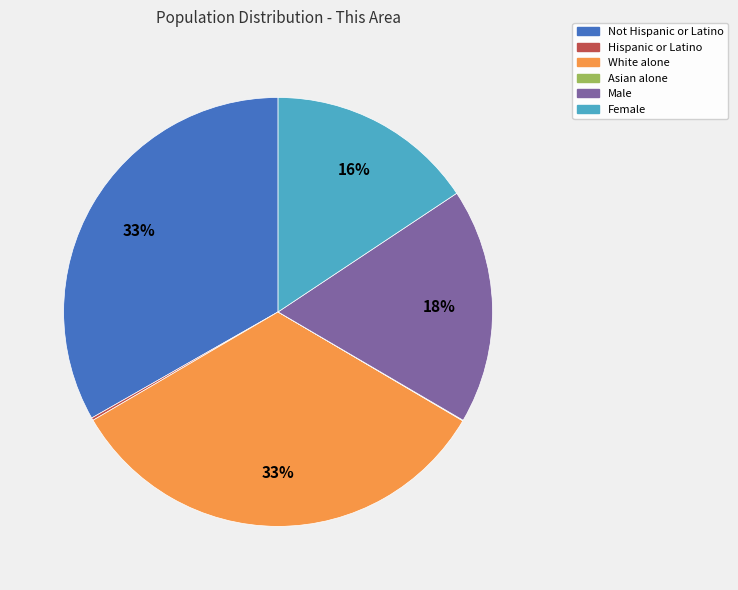

To the nearest percent, what is the average slice percentage?

17%